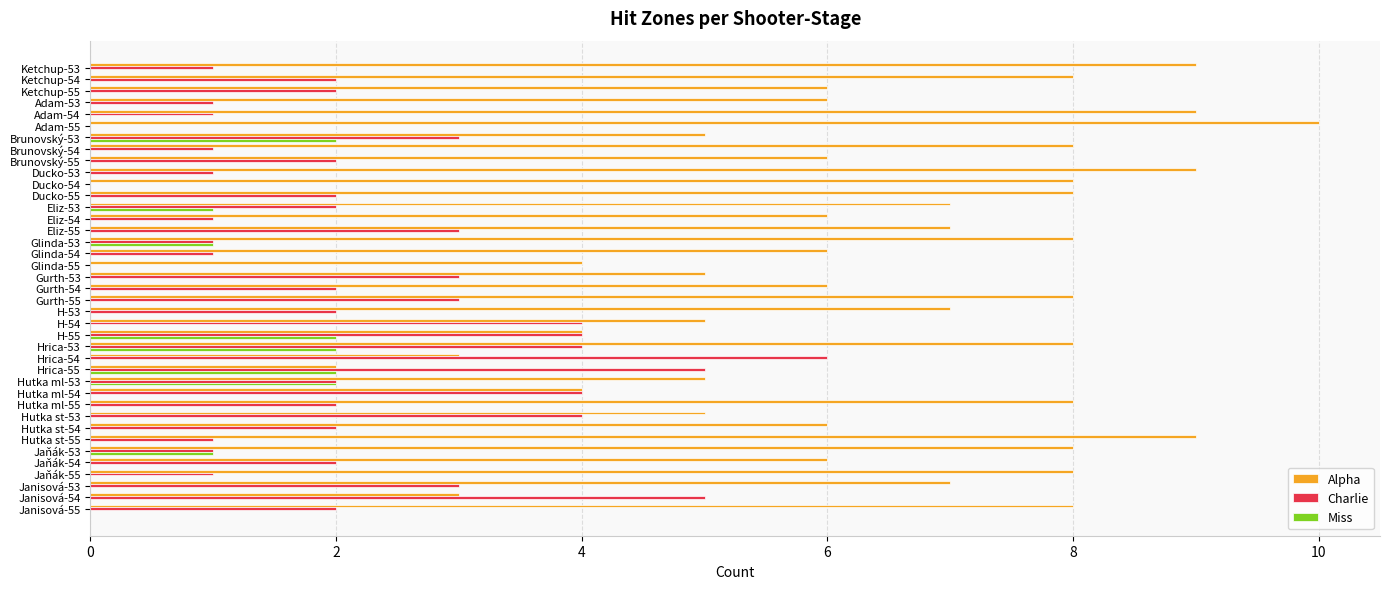

What is the total value across all series at Gurth-54?

8